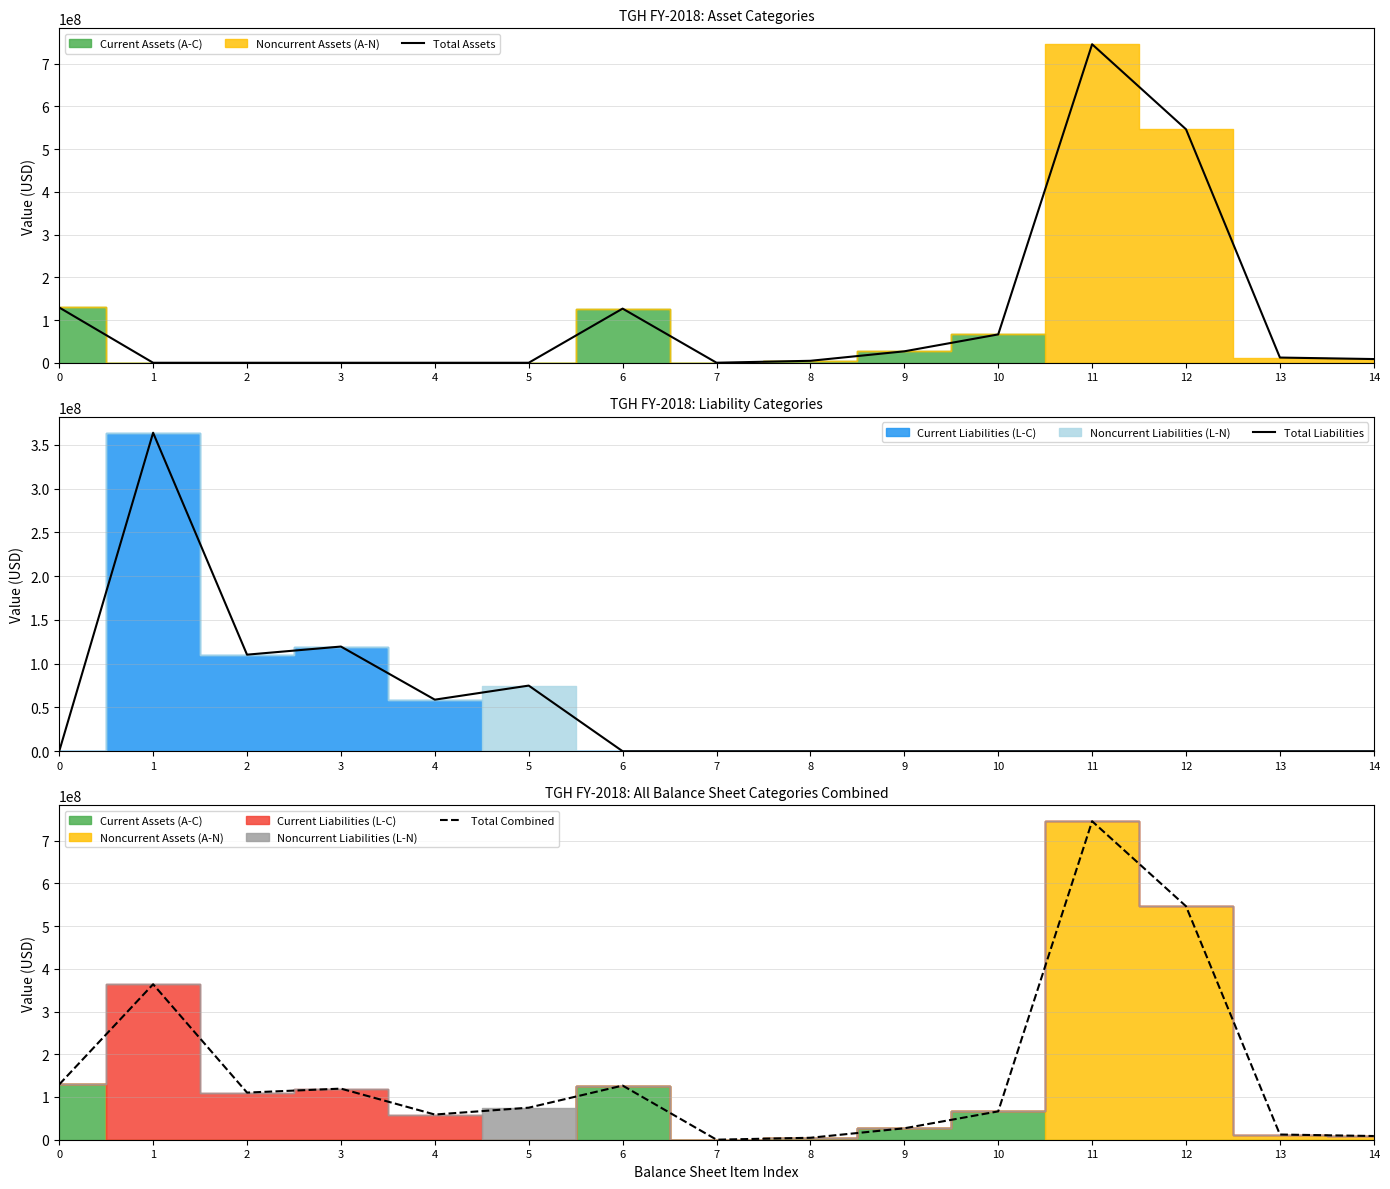

Reading left to right, what are all the values shown in this chart?

Total Assets: 129320545	0	0	0	0	0	126713524	99030	4585787	26762117	66337512	745368255	546374339	12171497	8675516
Total Liabilities: 0	363815618	110319237	119583521	58927767	74985093	0	0	0	0	0	0	0	0	0
Total Combined: 129320545	363815618	110319237	119583521	58927767	74985093	126713524	99030	4585787	26762117	66337512	745368255	546374339	12171497	8675516